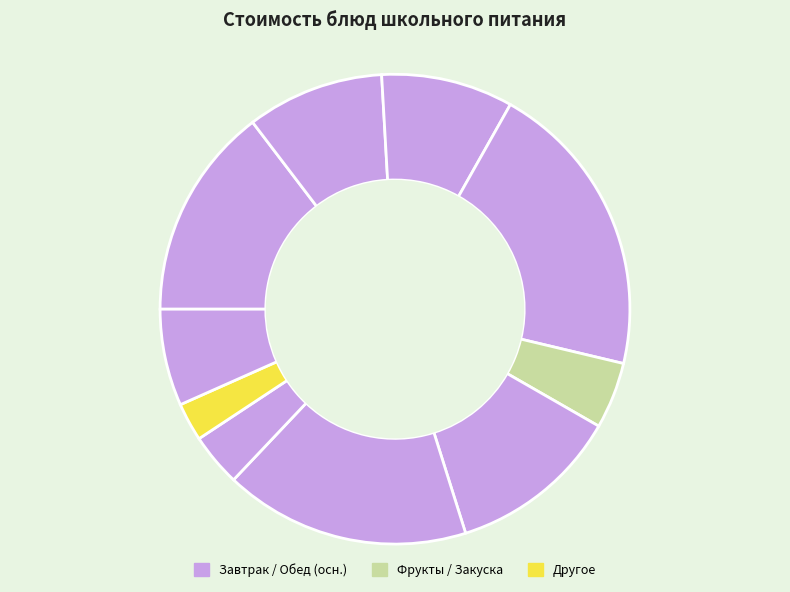

How many slices are in this pie chart?

10